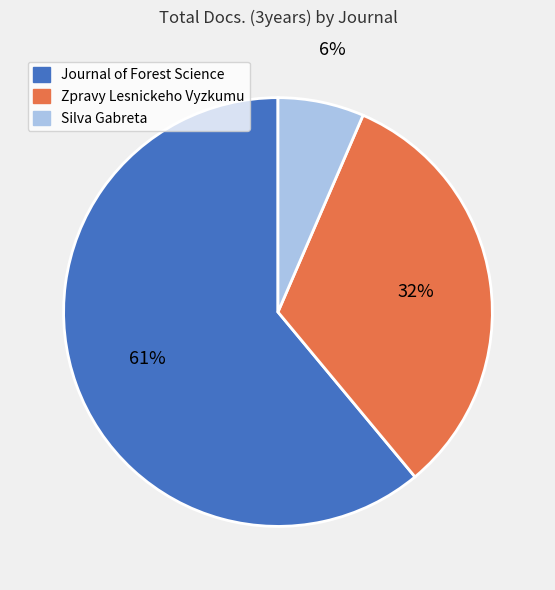

Combined, do Zpravy Lesnickeho Vyzkumu and Silva Gabreta account for over 50%?

No